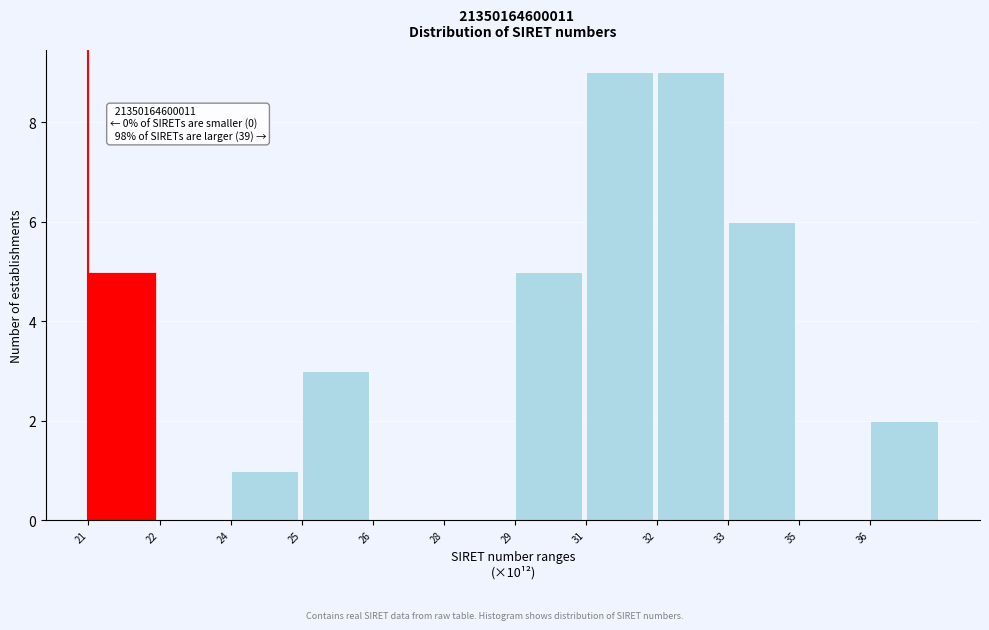

Reading left to right, extract all data points from this chart.

21=5	22=0	24=1	25=3	26=0	28=0	29=5	31=9	32=9	33=6	35=0	36=2